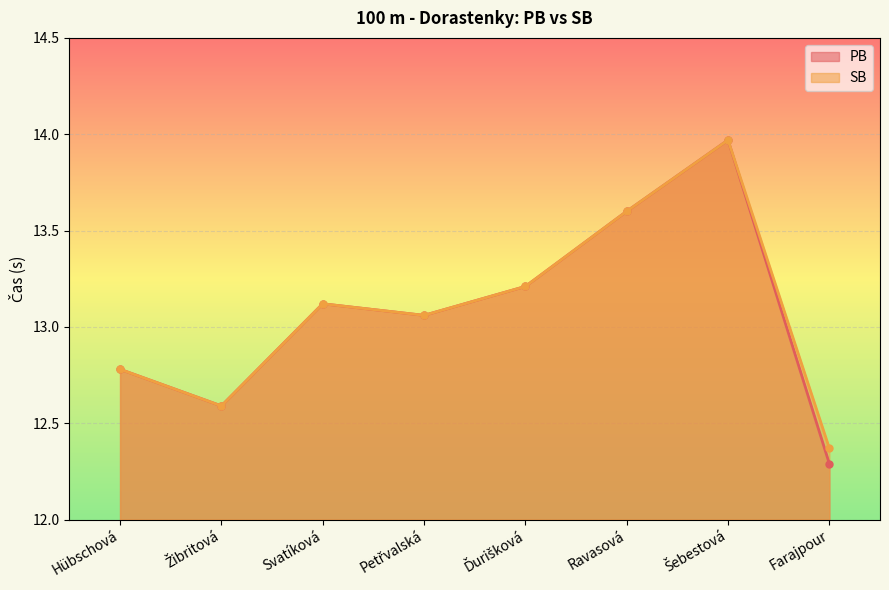

Reading left to right, extract all data points from this chart.

PB: 12.8	12.6	13.1	13.1	13.2	13.6	14.0	12.3
SB: 12.8	12.6	13.1	13.1	13.2	13.6	14.0	12.4